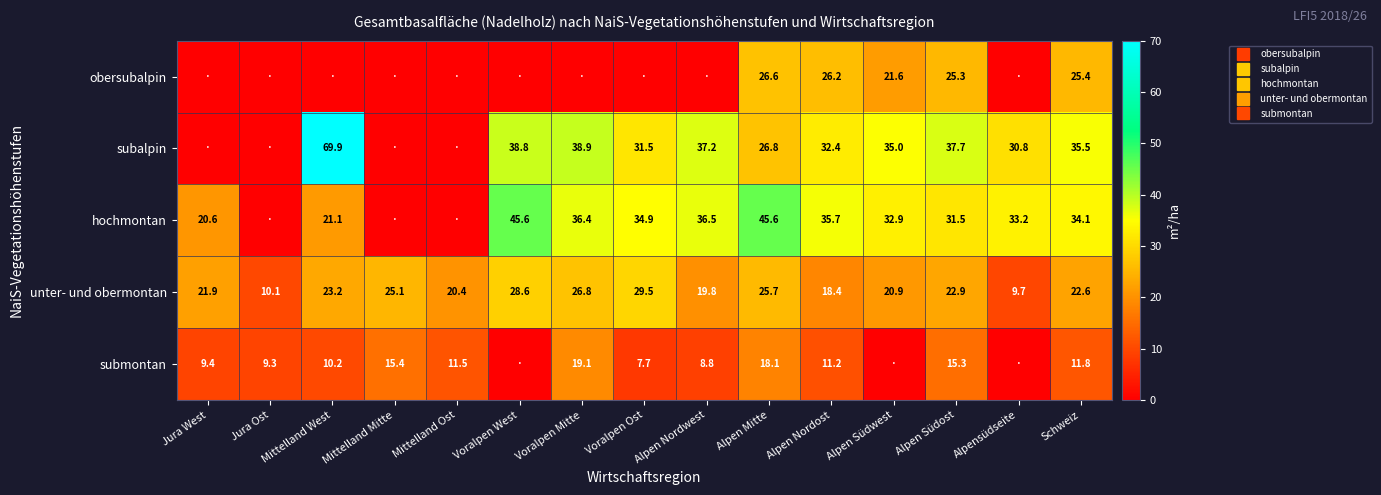

Where does the subalpin series first go above 32?

Mittelland West